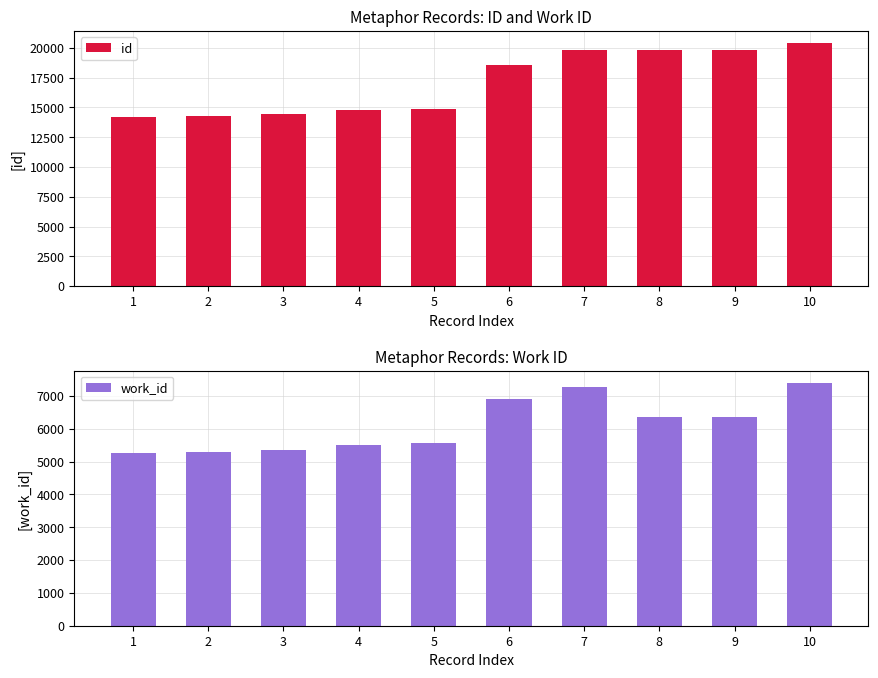

The id series shows 21654 at 5. True or false?

False